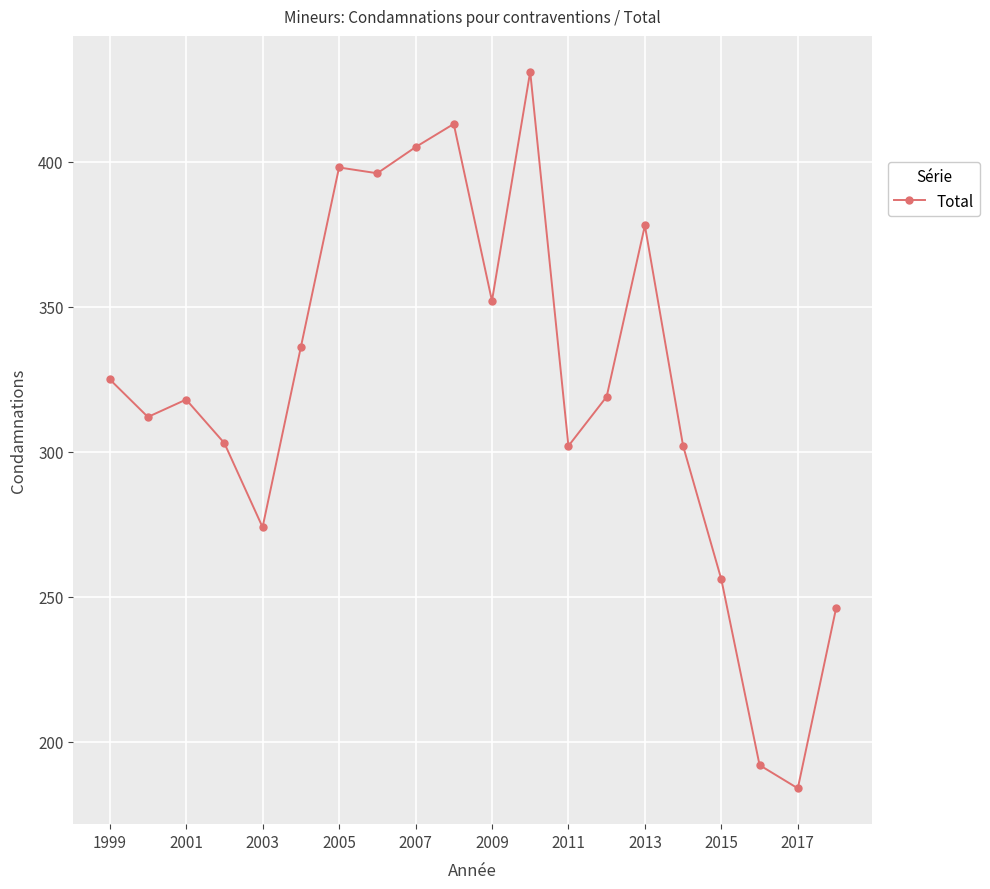

What is the value of the 16th point from the left?

302